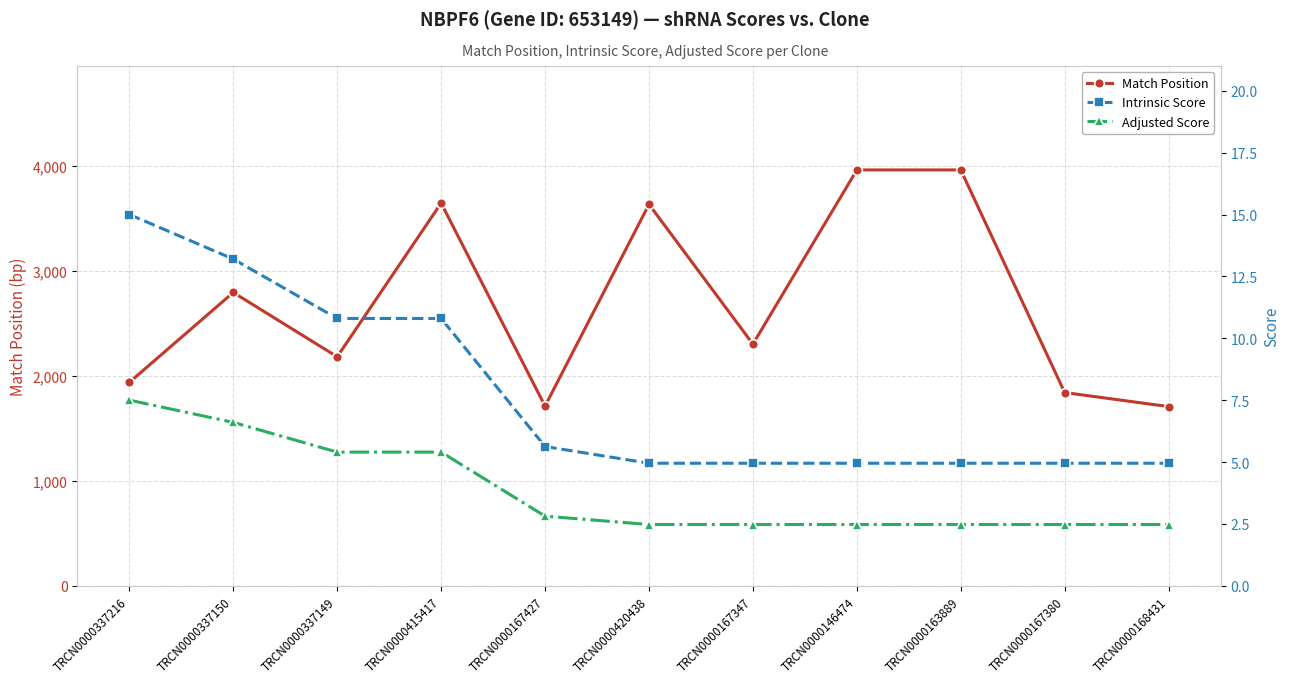

At TRCN0000167427, list the series in order from largest to smallest.

Match Position, Intrinsic Score, Adjusted Score